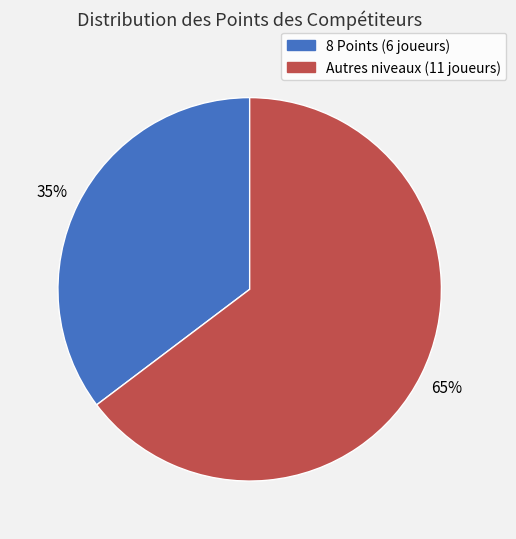

To the nearest percent, what is the average slice percentage?

50%